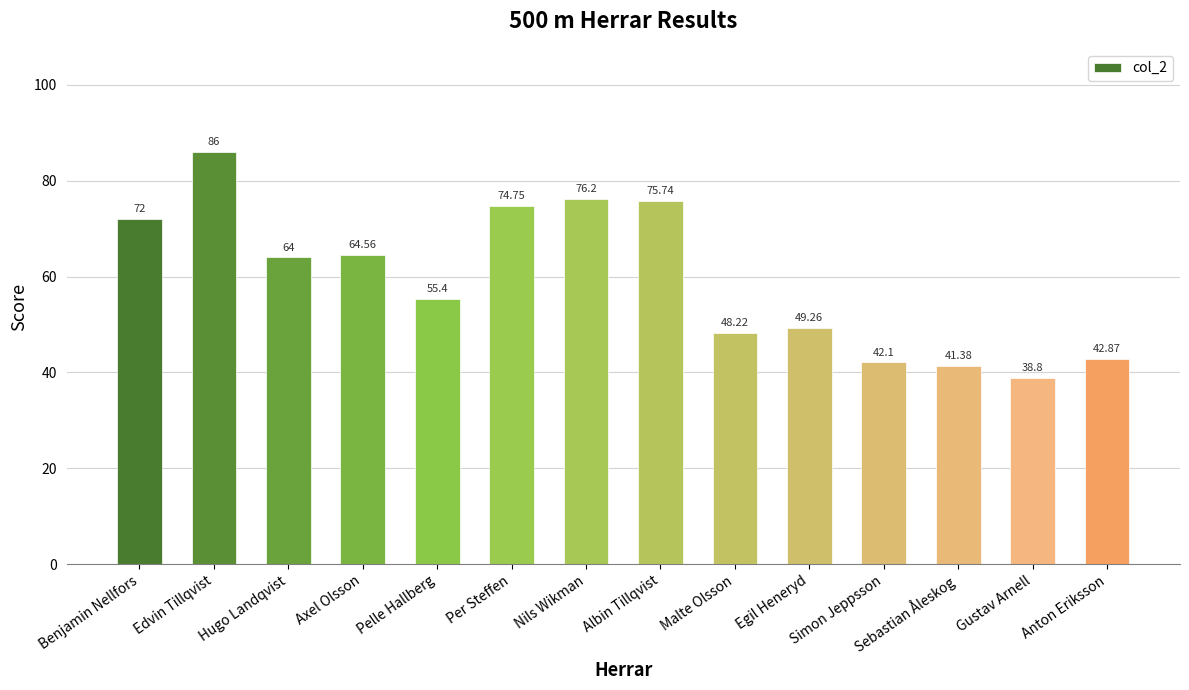

Rank the categories by value from highest to lowest.

Edvin Tillqvist, Nils Wikman, Albin Tillqvist, Per Steffen, Benjamin Nellfors, Axel Olsson, Hugo Landqvist, Pelle Hallberg, Egil Heneryd, Malte Olsson, Anton Eriksson, Simon Jeppsson, Sebastian Åleskog, Gustav Arnell